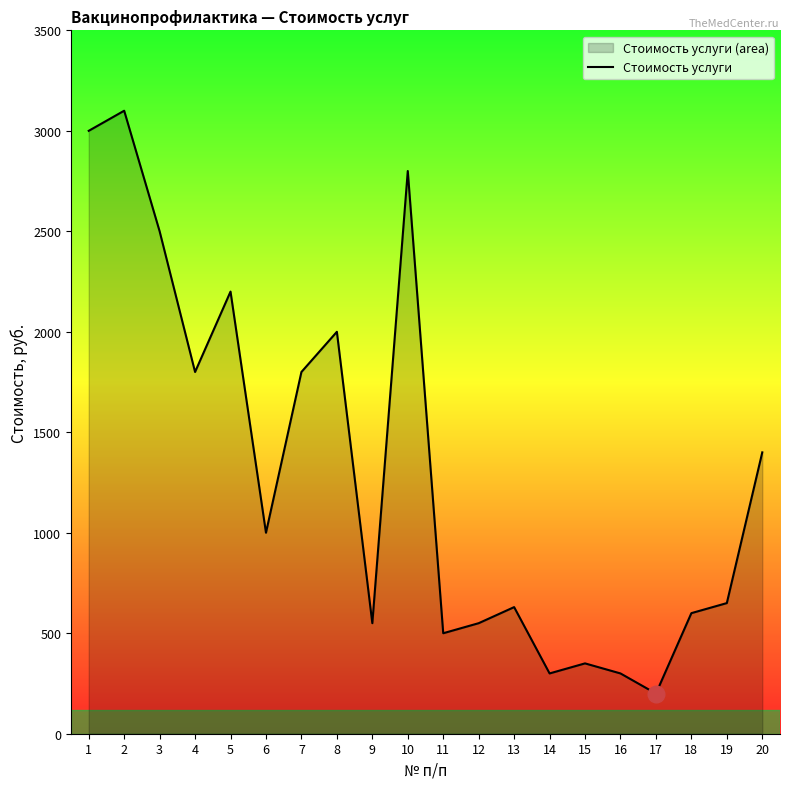

Count the number of data series in this chart.

1